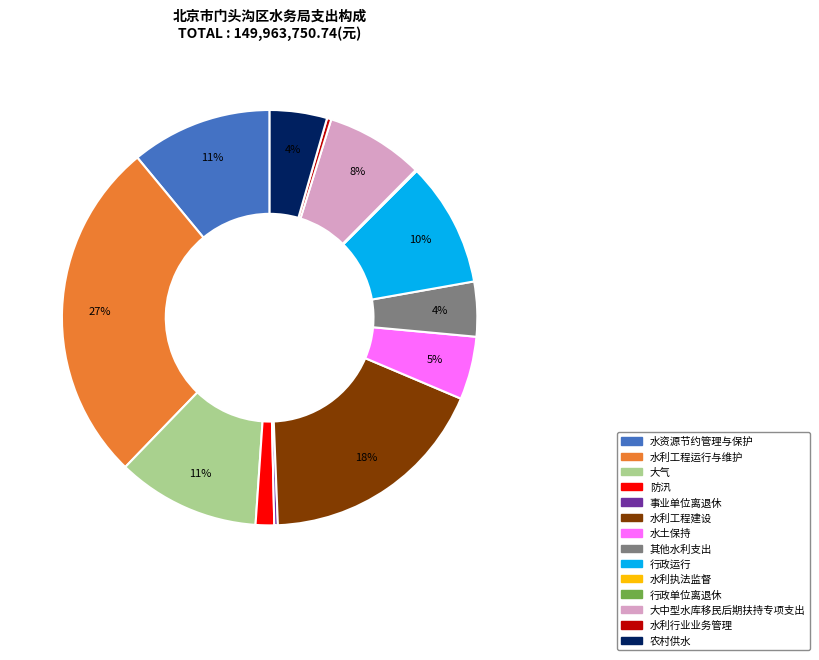

Combined, do 防汛 and 大气 account for over 50%?

No